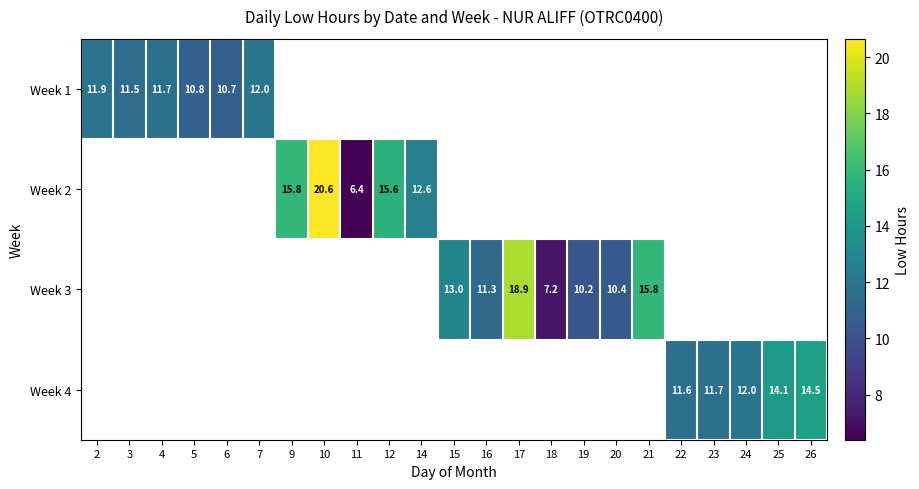

Is the value of Week 4 at 22 greater than the value of Week 3 at 19?

Yes